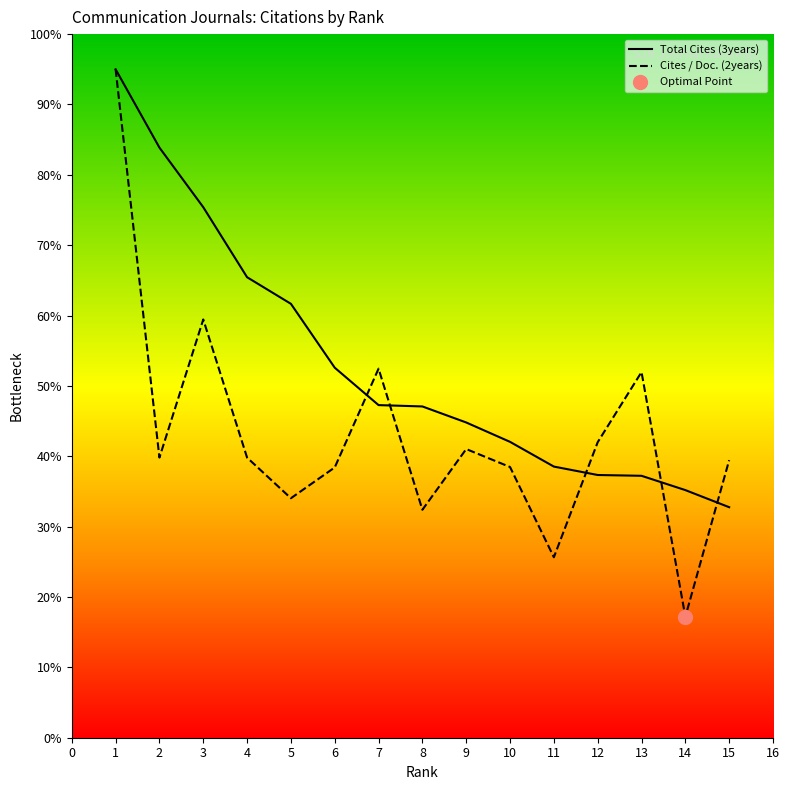

What is the average value of the Total Cites (3years) series?

53.1